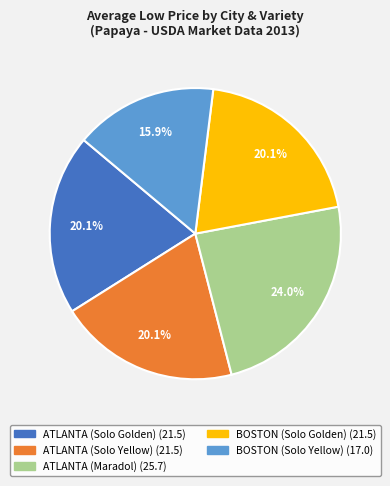

Approximately how many times larger is the value at ATLANTA (Maradol) compared to ATLANTA (Solo Yellow)?

1.2